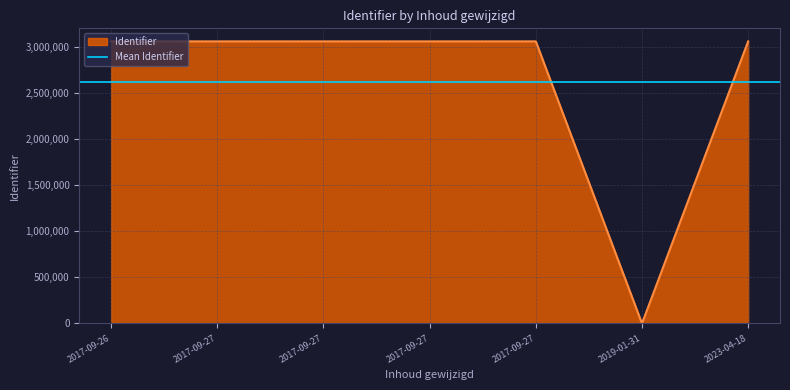

Reading left to right, what are all the values shown in this chart?

2019-01-31=0	2017-09-26=3058408	2017-09-27=3058409	2017-09-27=3058410	2017-09-27=3058411	2017-09-27=3058412	2023-04-18=3058413